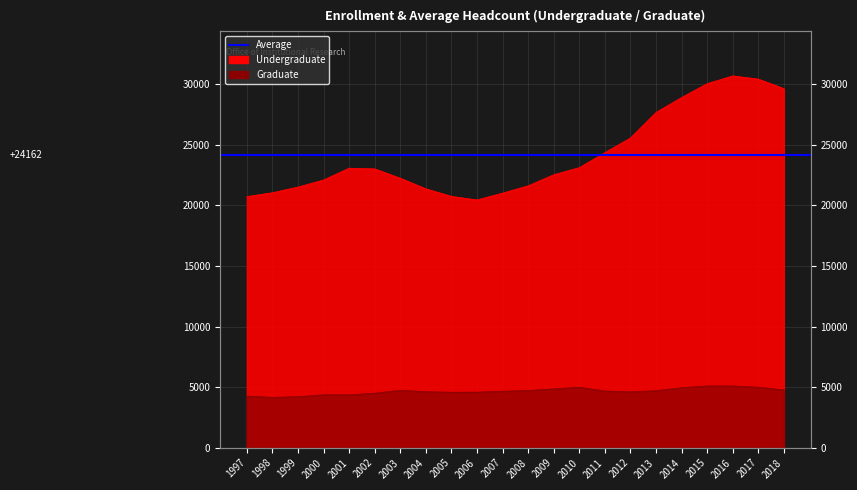

Between 1999 and 2005, which series saw the biggest shift?

Undergraduate